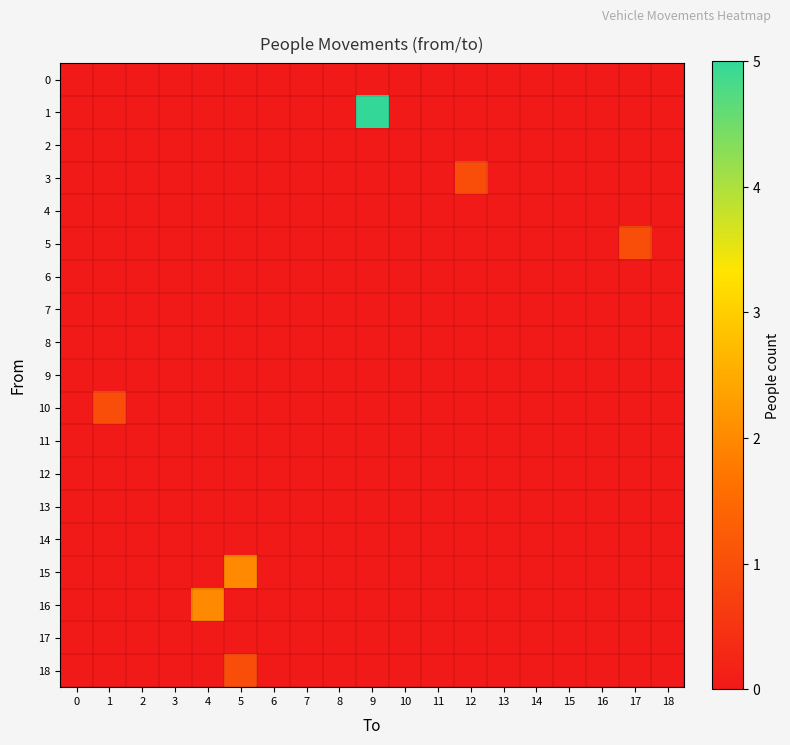

How many data points does each series have?

19